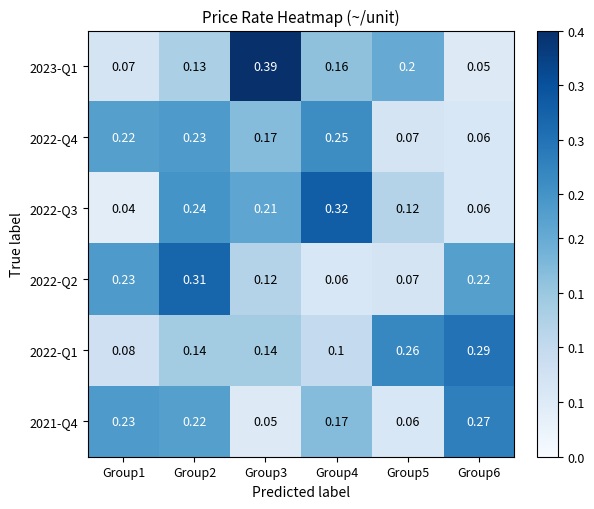

List the series in order of their peak value, highest first.

2023-Q1, 2022-Q3, 2022-Q2, 2022-Q1, 2021-Q4, 2022-Q4